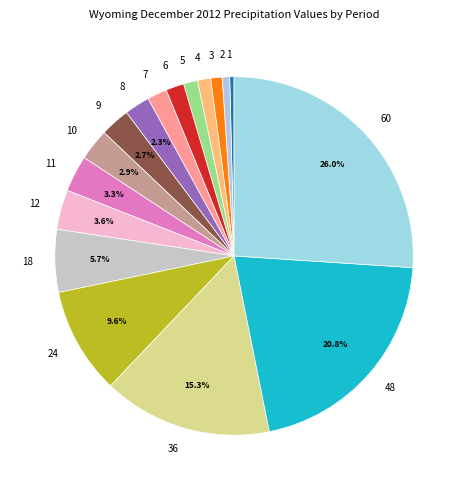

How many slices are in this pie chart?

17